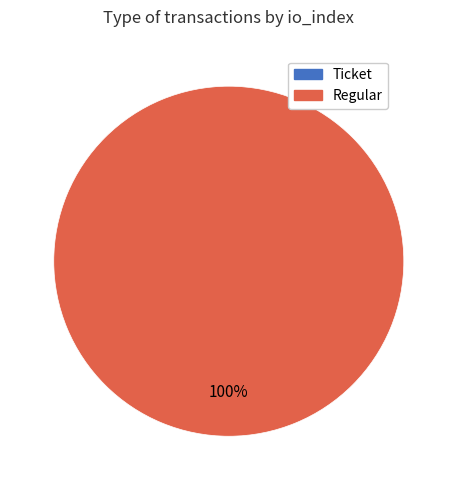

The Ticket slice represents 1% of the pie. True or false?

False